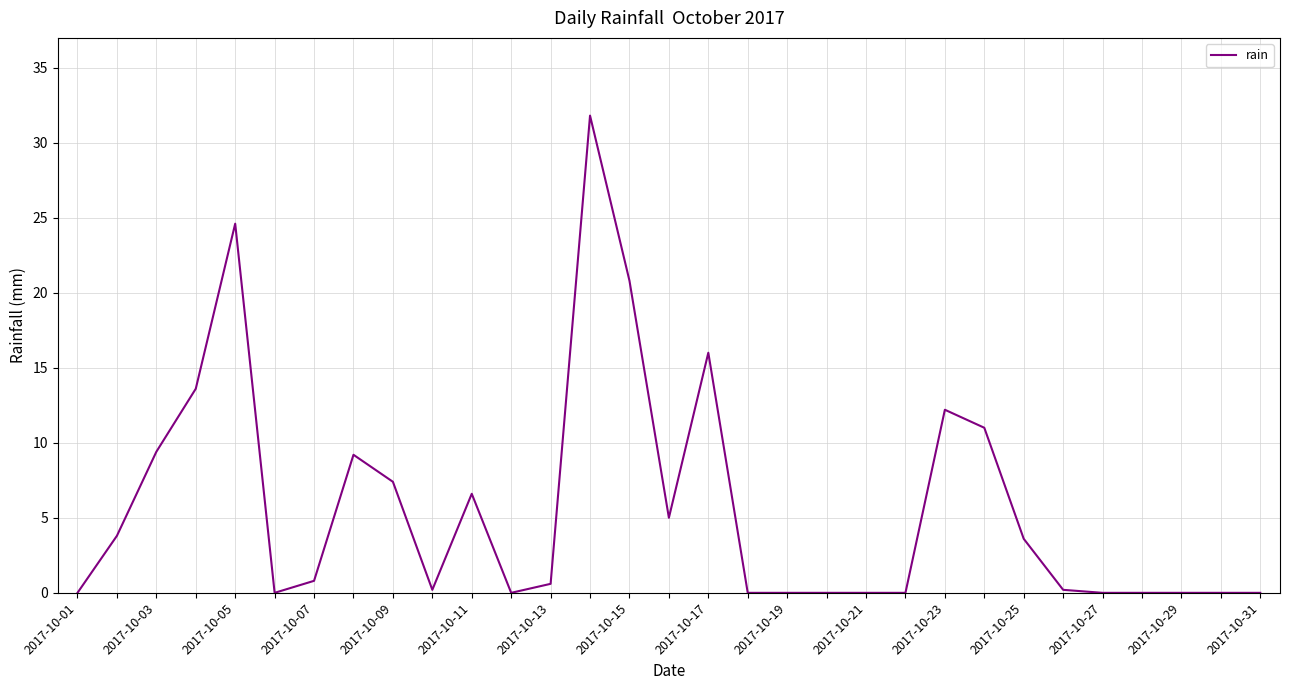

What is the difference between the maximum and minimum values?

31.8